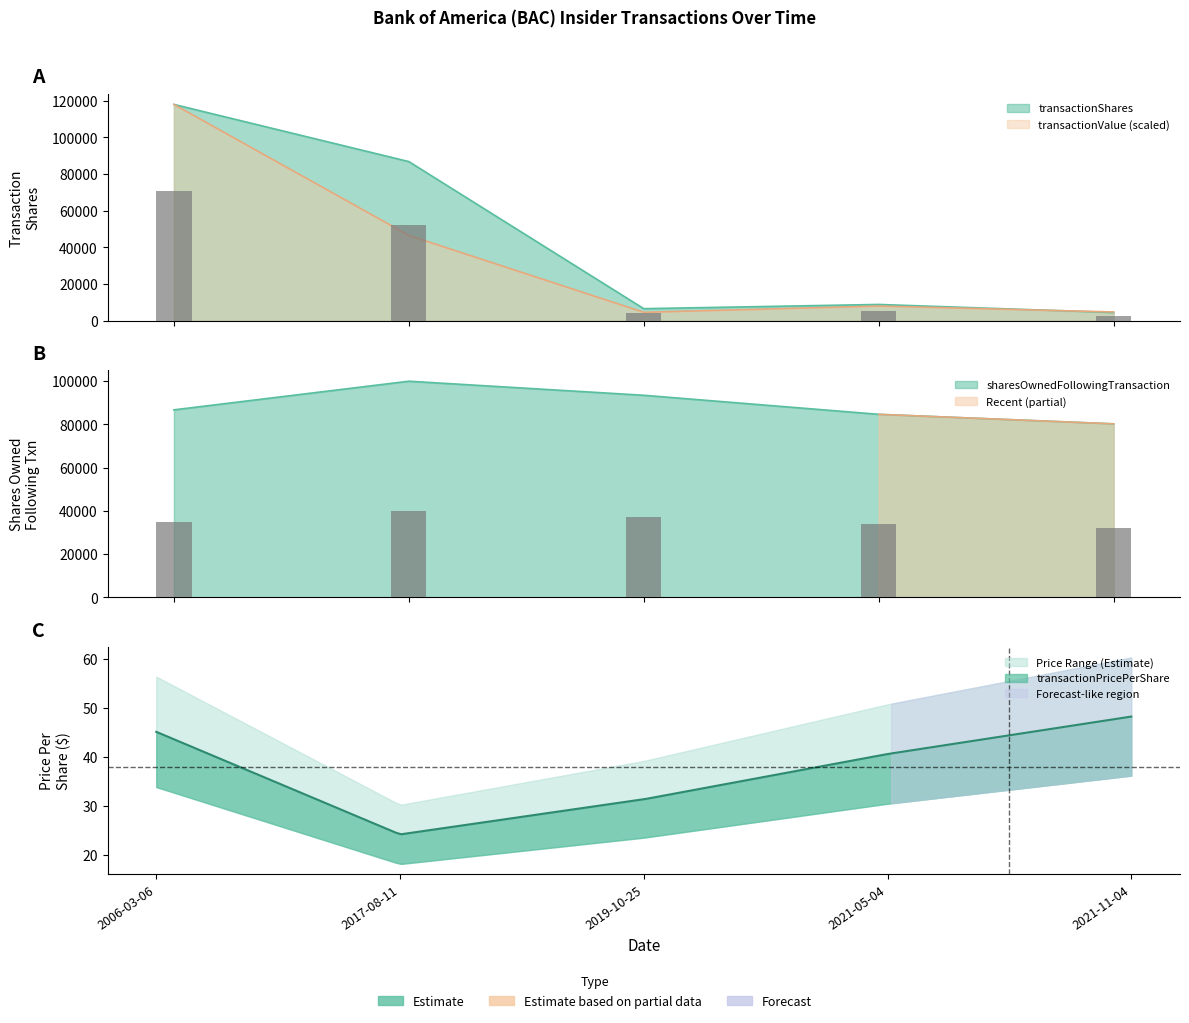

How many data points in transactionShares are above 8800?

2